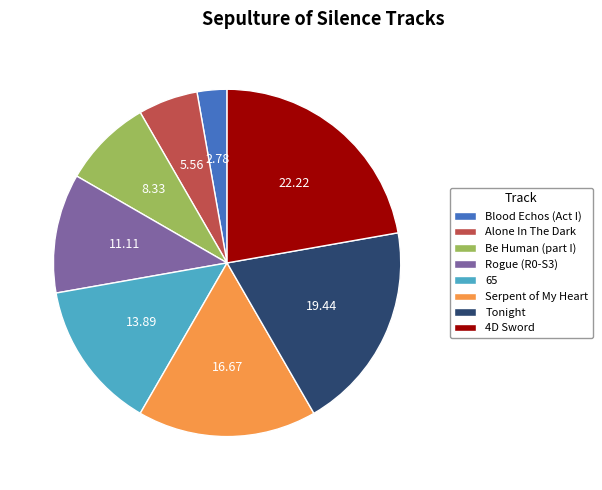

How many segments does this pie chart have?

8